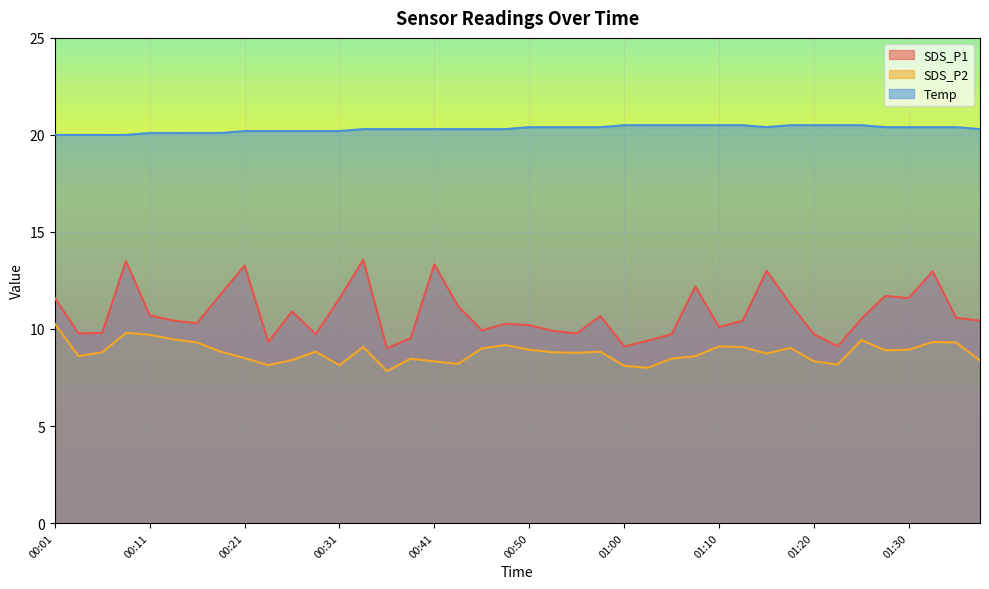

List the labels in order of Temp value, largest first.

01:00, 01:03, 01:05, 01:08, 01:10, 01:13, 01:17, 01:20, 01:22, 01:25, 00:50, 00:53, 00:55, 00:58, 01:15, 01:27, 01:30, 01:32, 01:35, 00:33, 00:36, 00:38, 00:41, 00:43, 00:45, 00:48, 01:37, 00:21, 00:23, 00:26, 00:28, 00:31, 00:11, 00:14, 00:16, 00:19, 00:01, 00:04, 00:06, 00:09